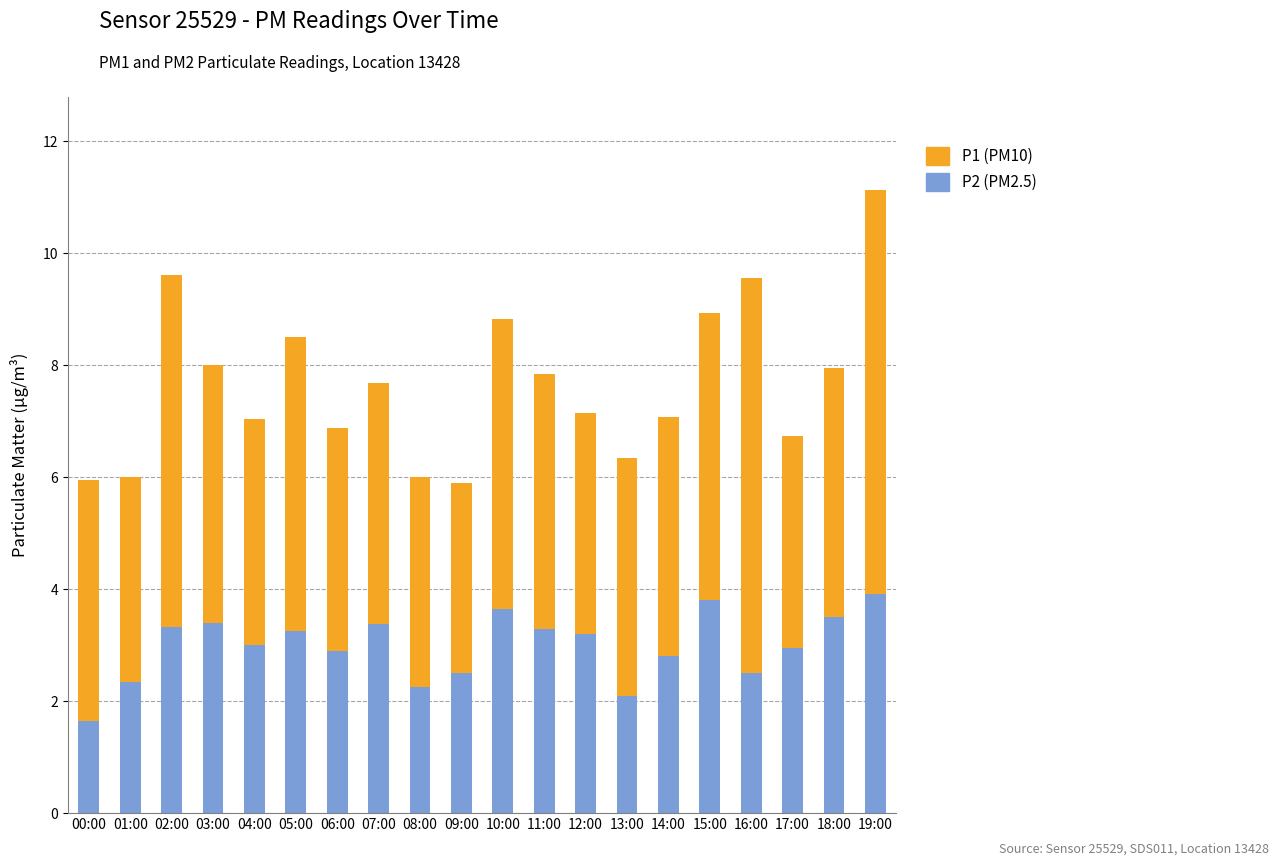

At which category is the sum across all series the highest?

19:00